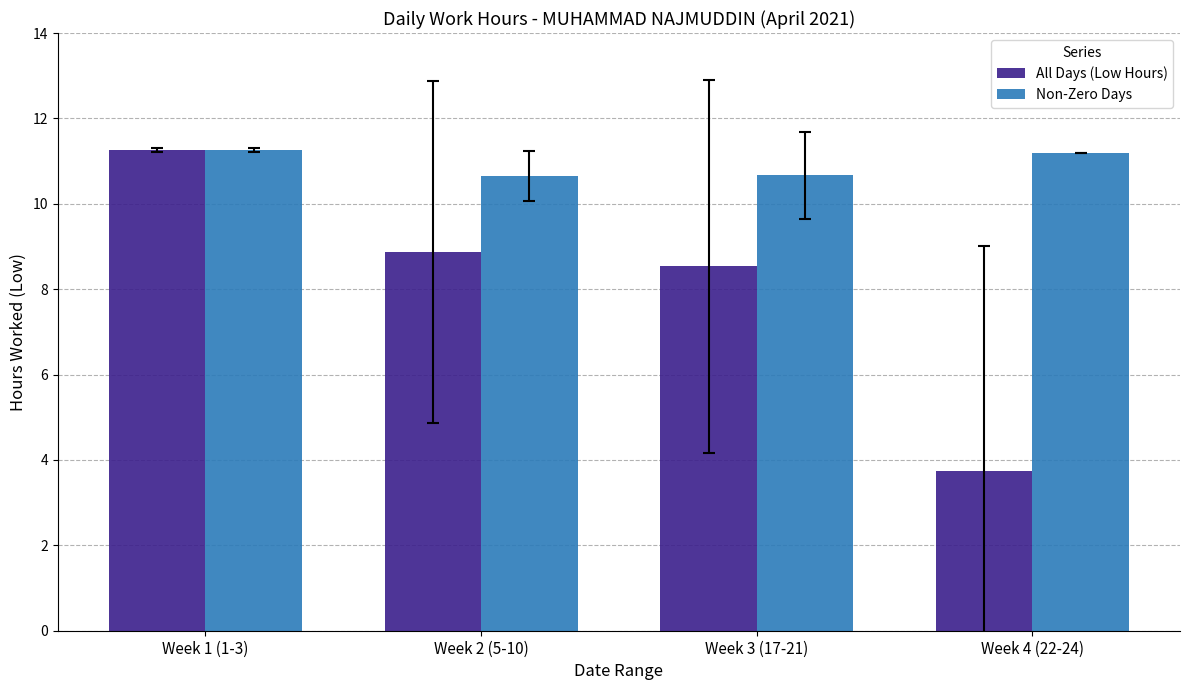

What are all the series names shown in the legend?

All Days (Low Hours), Non-Zero Days